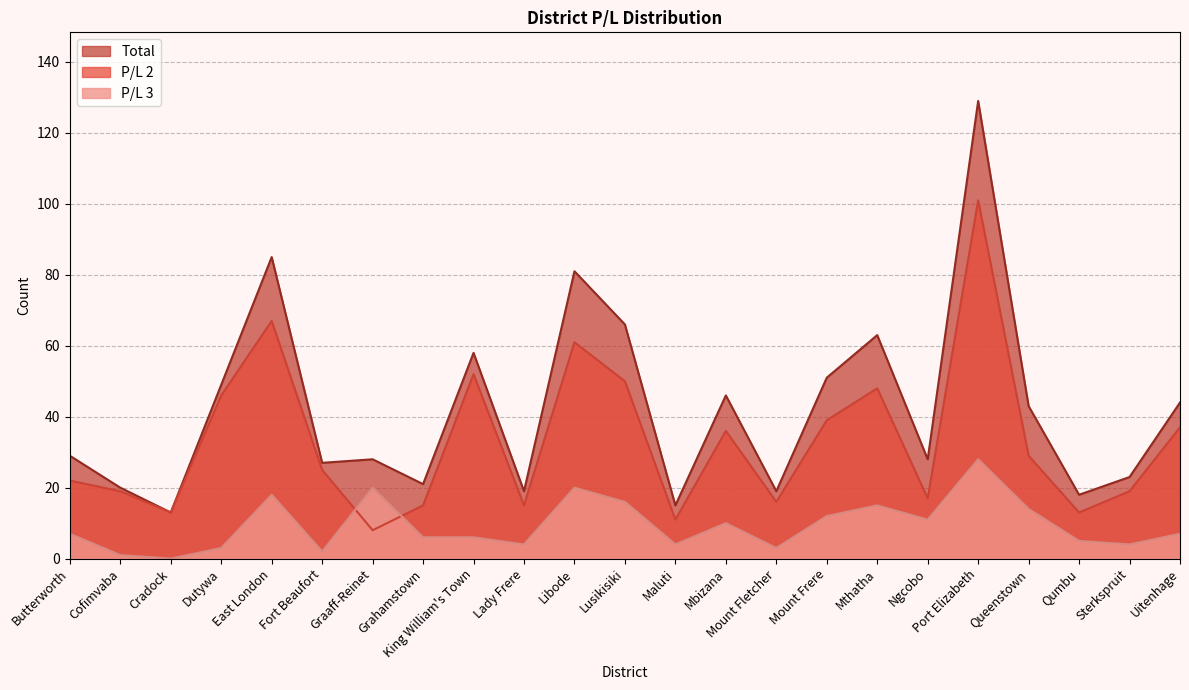

What is the average value of the Total series?

42